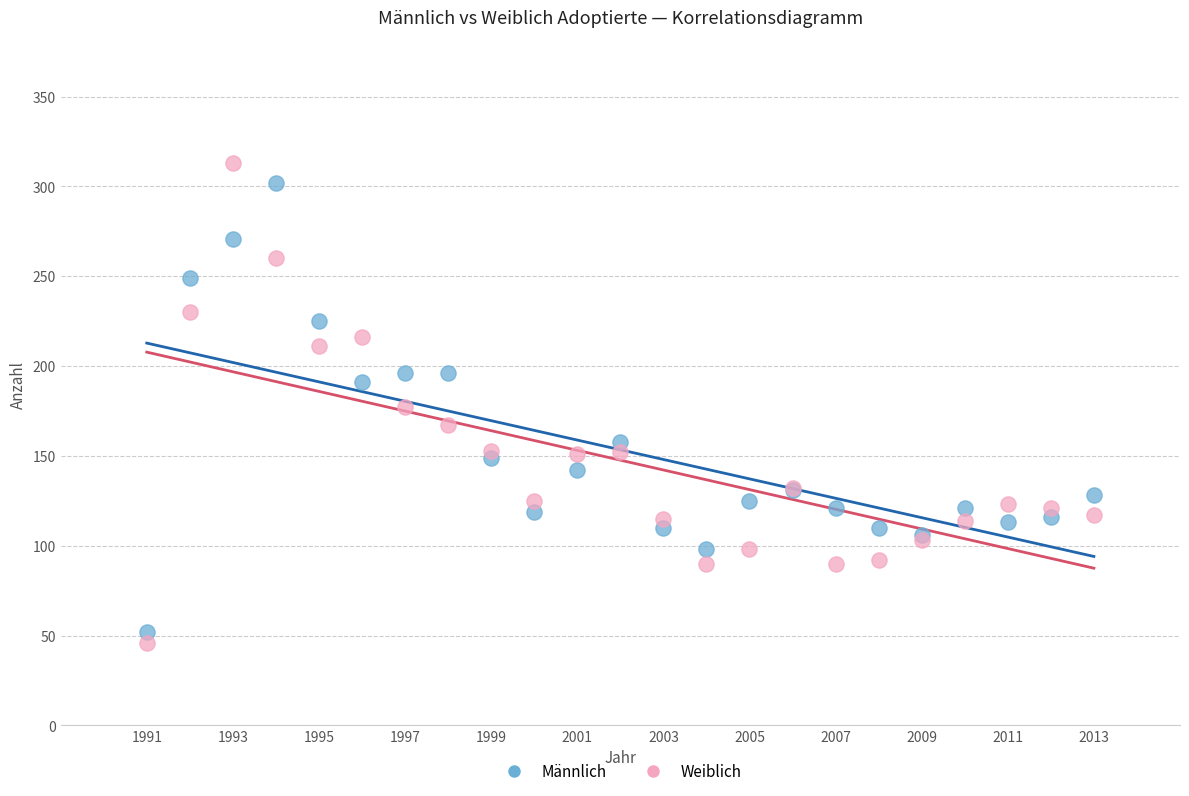

Which series has the widest spread of Y values?

Weiblich